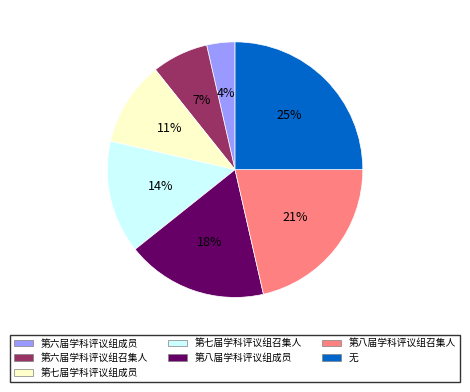

Is there a majority slice in this chart?

No